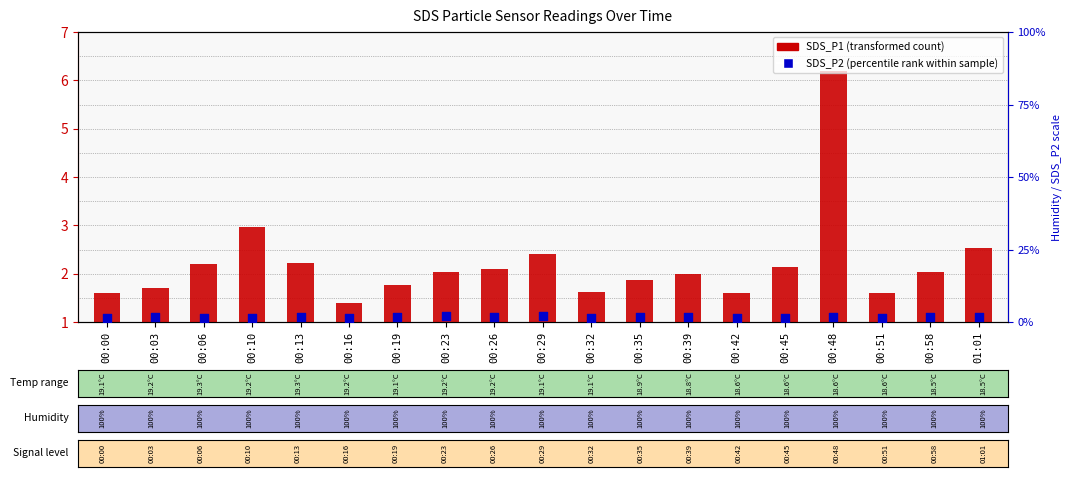

Which series reaches the minimum Y coordinate?

SDS_P2 (percentile rank)